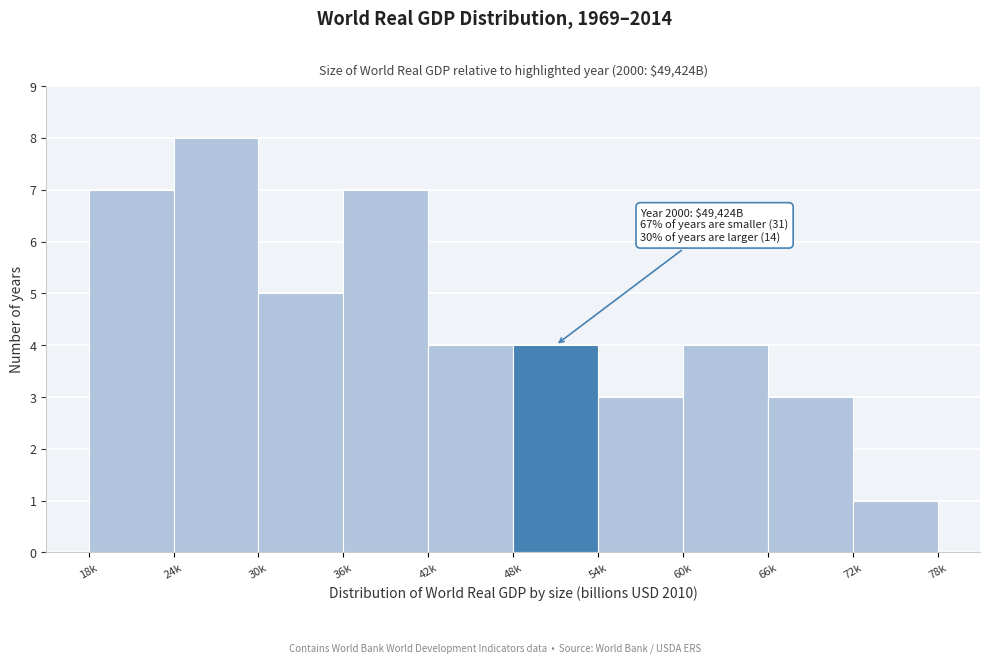

Reading left to right, what are all the values shown in this chart?

18k=7	24k=8	30k=5	36k=7	42k=4	48k=4	54k=3	60k=4	66k=3	72k=1